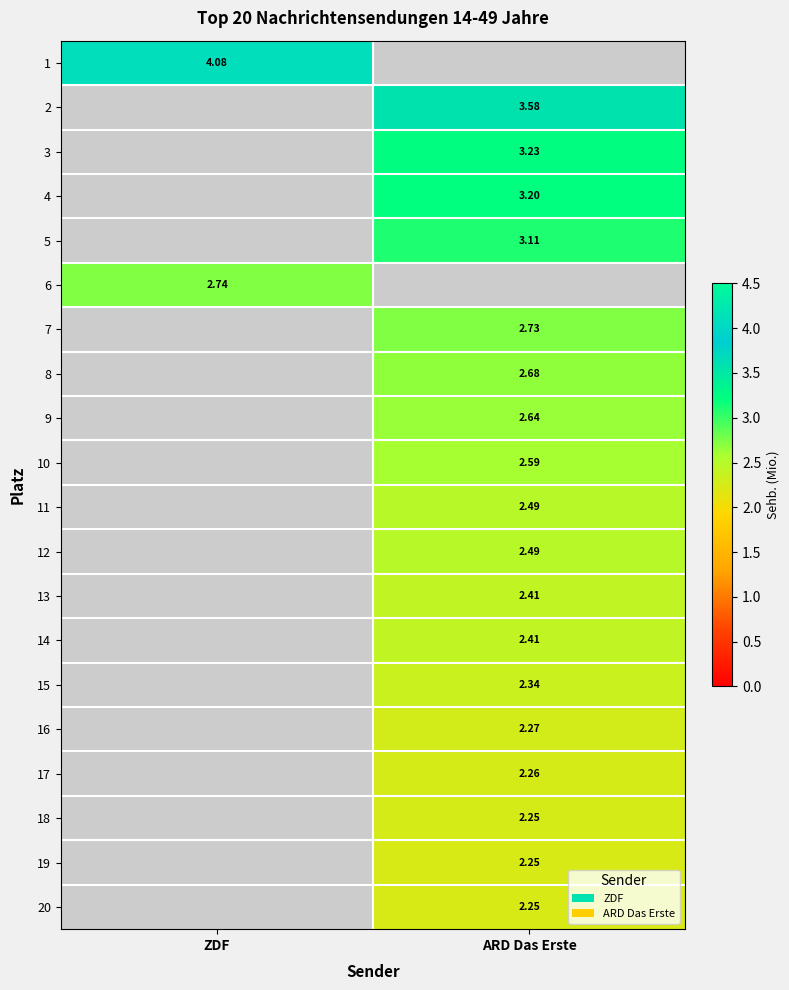

What is the spread (max minus min) of values at ZDF?

1.3